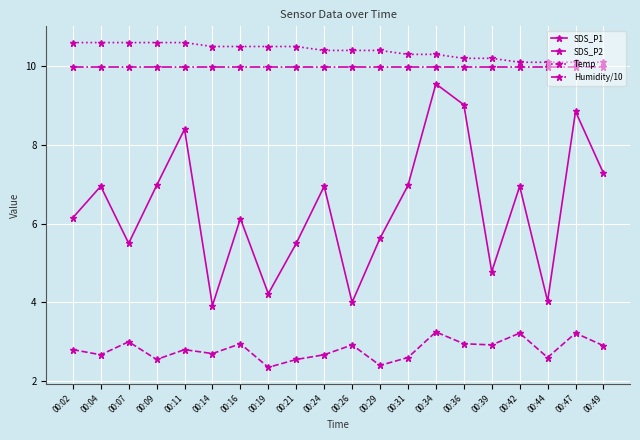

What is the smallest value displayed?

2.4